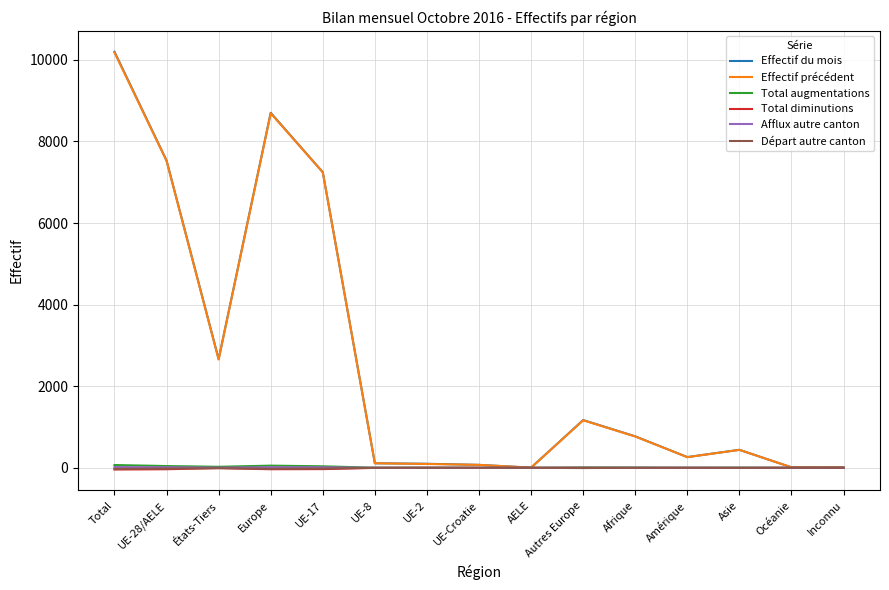

At which category is the sum across all series the highest?

Total